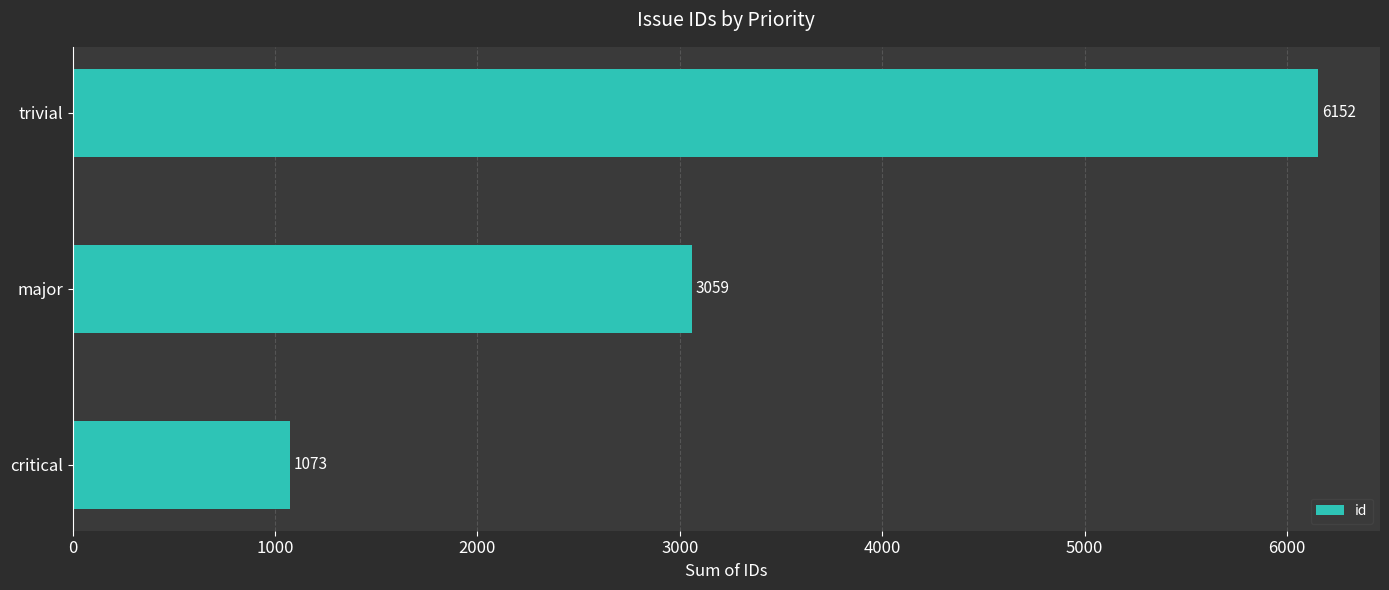

Reading top to bottom, what are all the values shown in this chart?

6152	3059	1073